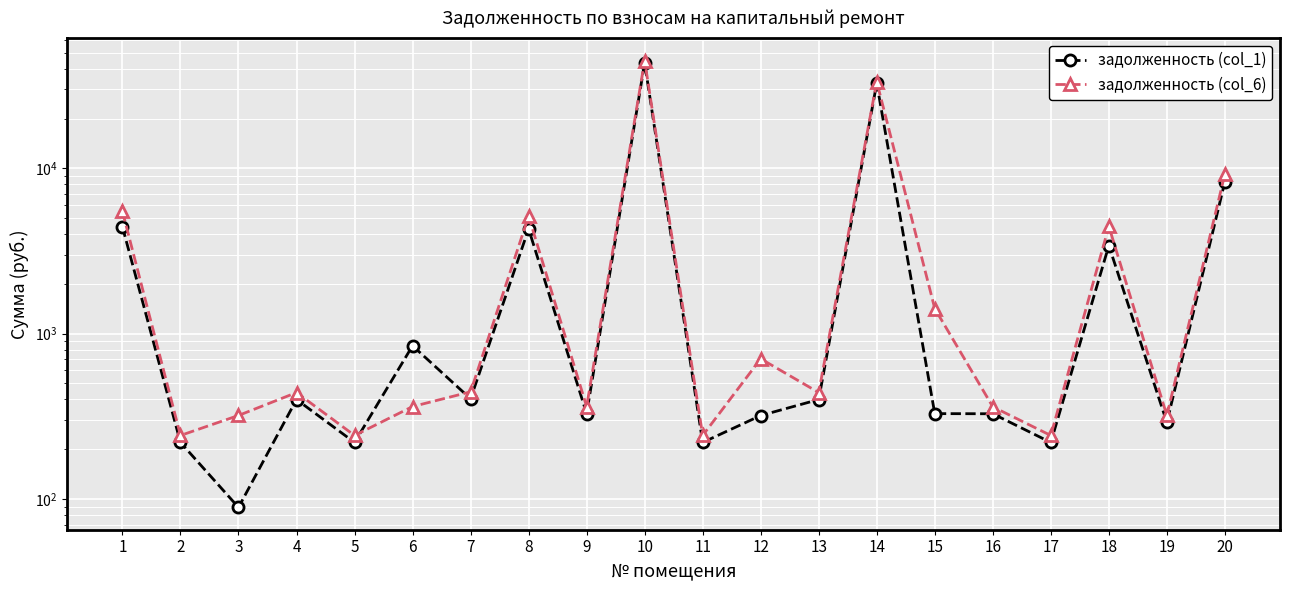

How many values in the задолженность (col_1) series are below 399?

10